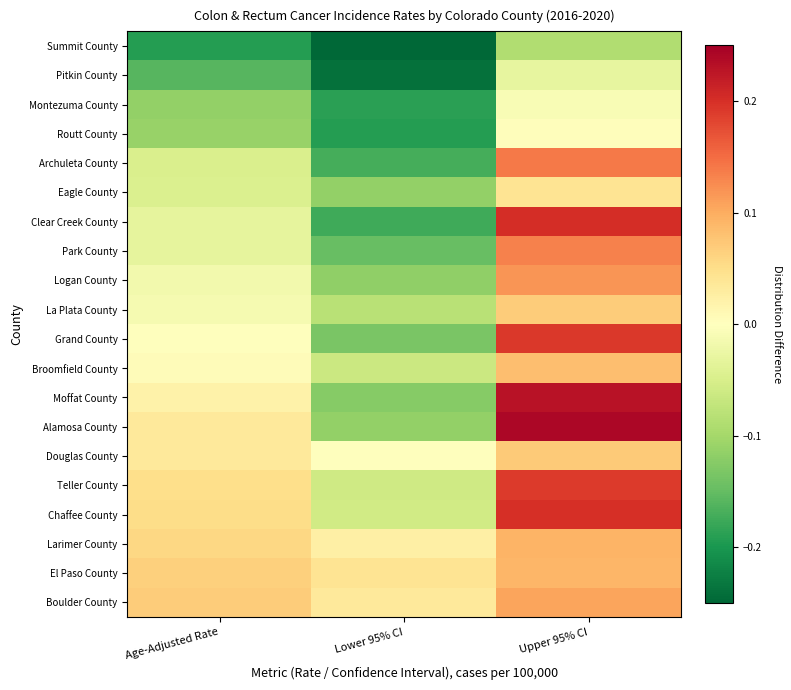

At which category is the sum across all series the highest?

Upper 95% CI